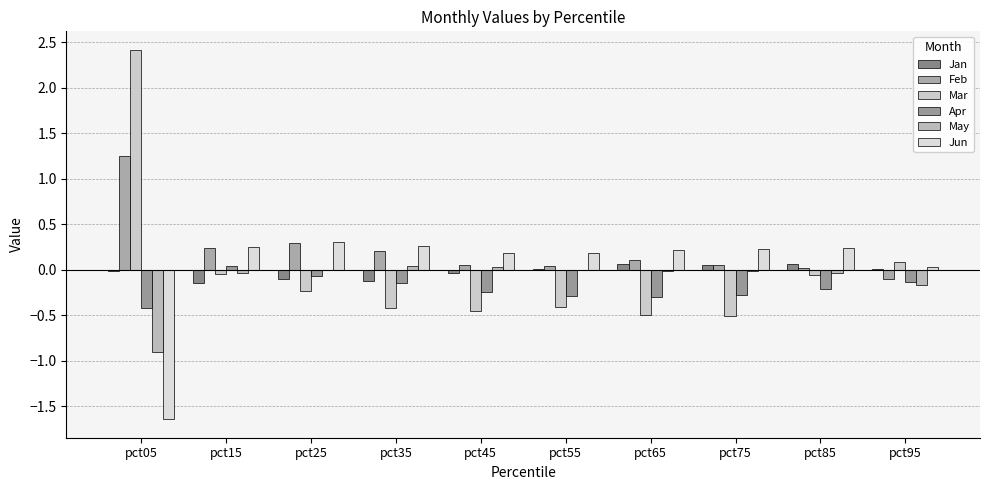

Is it true that Mar equals -0.1 at pct65?

False